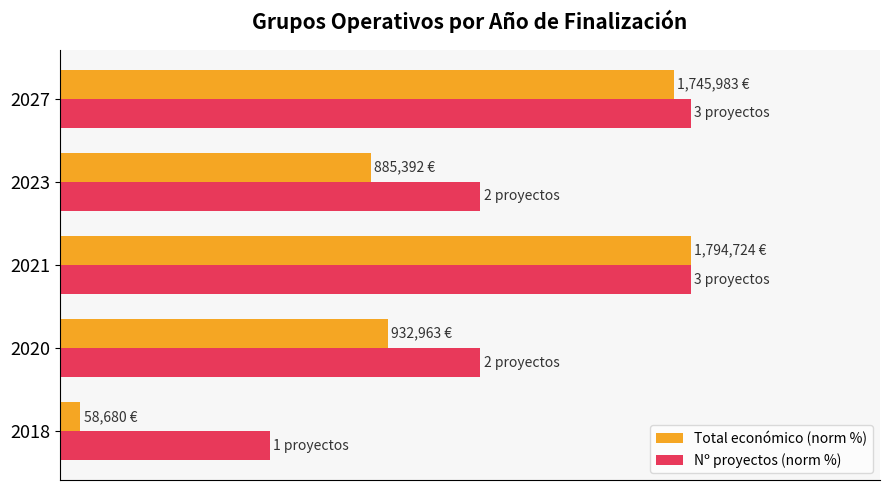

List the series in order of their overall mean, highest first.

Nº proyectos (norm %), Total económico (norm %)